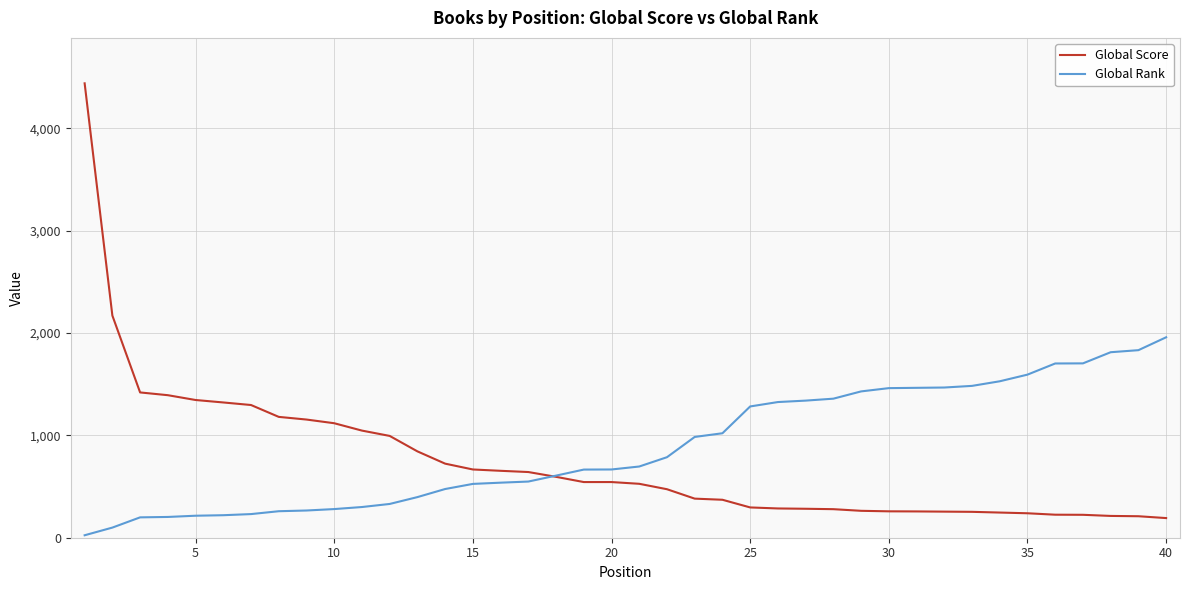

List the series in order of their peak value, lowest first.

Global Rank, Global Score